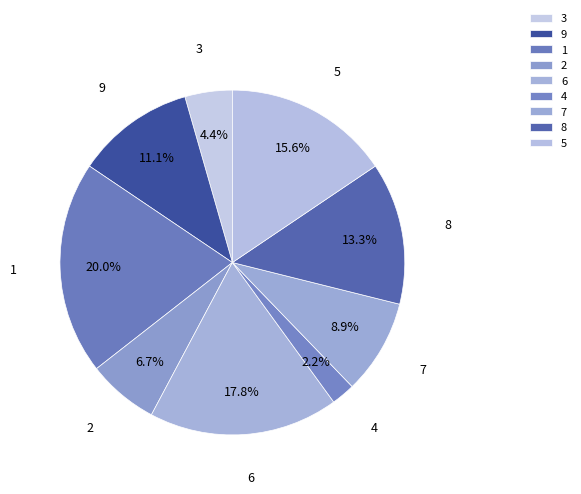

What percentage is NOT represented by 9?

88.9%